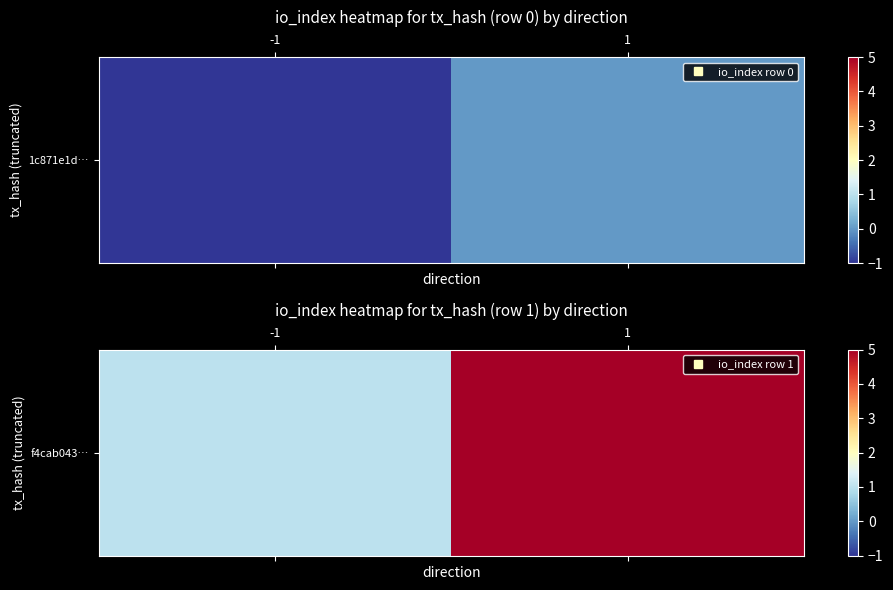

What is the average value?

3